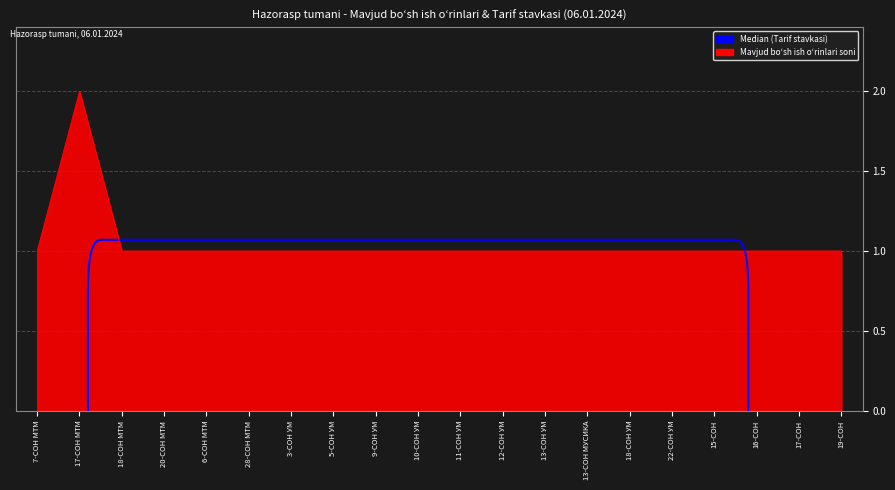

Does the chart display data point markers on the line(s)?

No